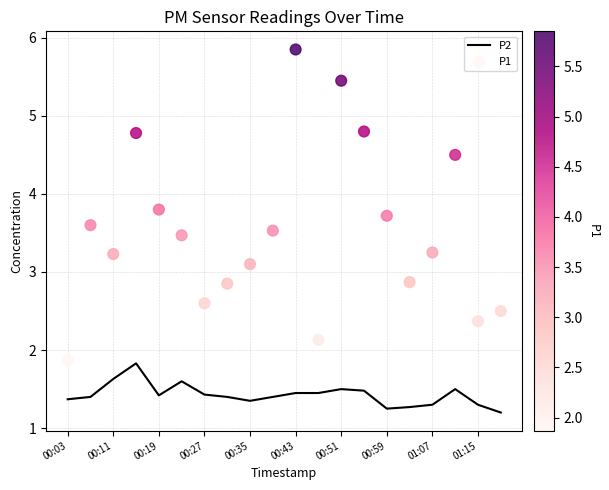

True or false: P2 has a value of 1.4 at 00:27.

True